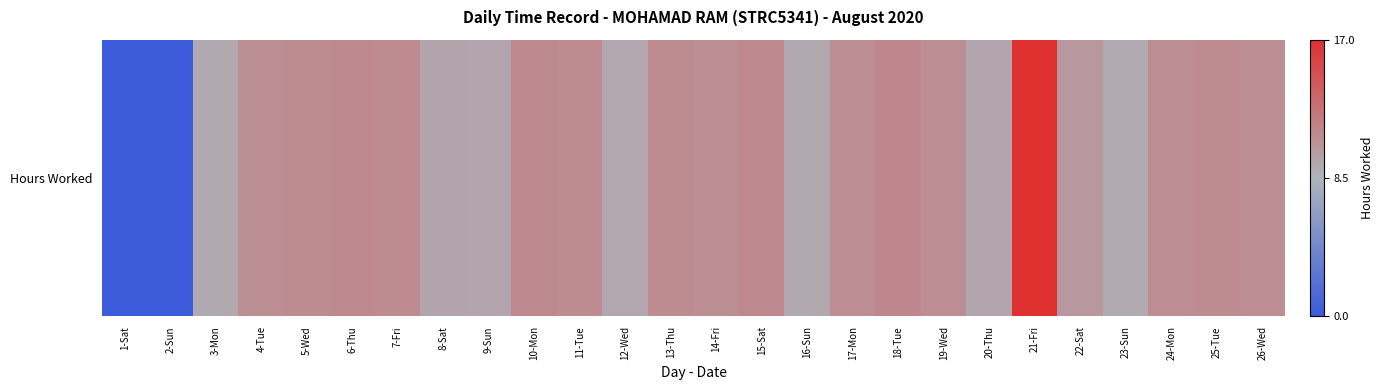

Reading left to right, what are all the values shown in this chart?

1-Sat=0.0	2-Sun=0.0	3-Mon=9.3	4-Tue=10.9	5-Wed=11.1	6-Thu=11.3	7-Fri=11.2	8-Sat=9.6	9-Sun=9.5	10-Mon=11.3	11-Tue=11.2	12-Wed=9.4	13-Thu=11.1	14-Fri=10.9	15-Sat=11.3	16-Sun=9.3	17-Mon=11.1	18-Tue=11.4	19-Wed=11.1	20-Thu=9.5	21-Fri=17.0	22-Sat=10.3	23-Sun=9.2	24-Mon=11.1	25-Tue=11.2	26-Wed=11.1